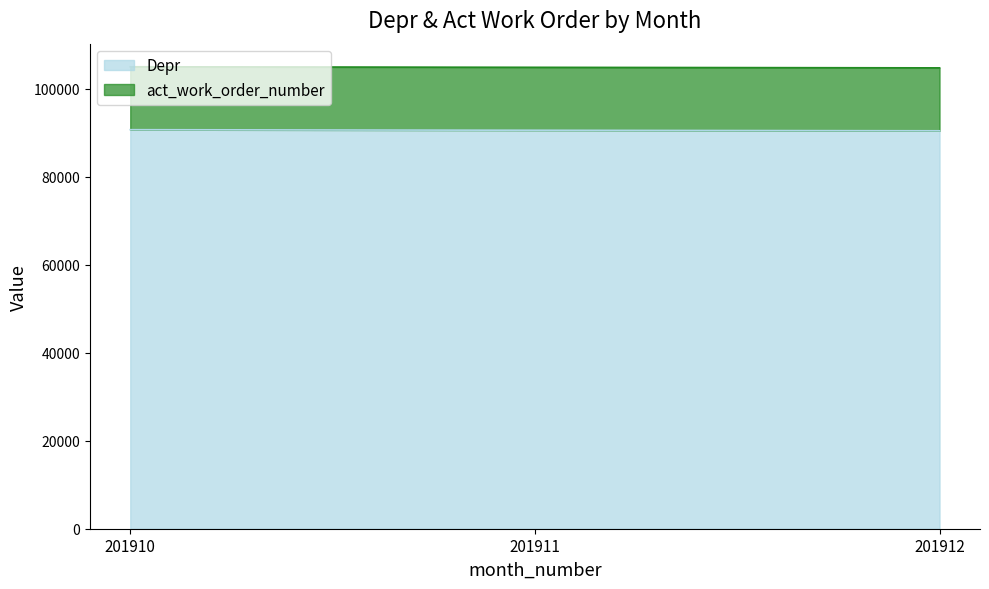

List the labels in order of value, smallest first.

201912, 201911, 201910